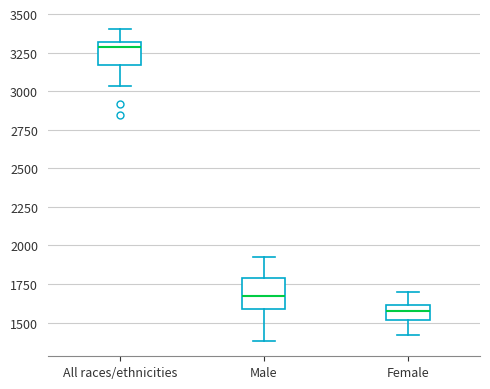

Which box's median line is the lowest?

Female